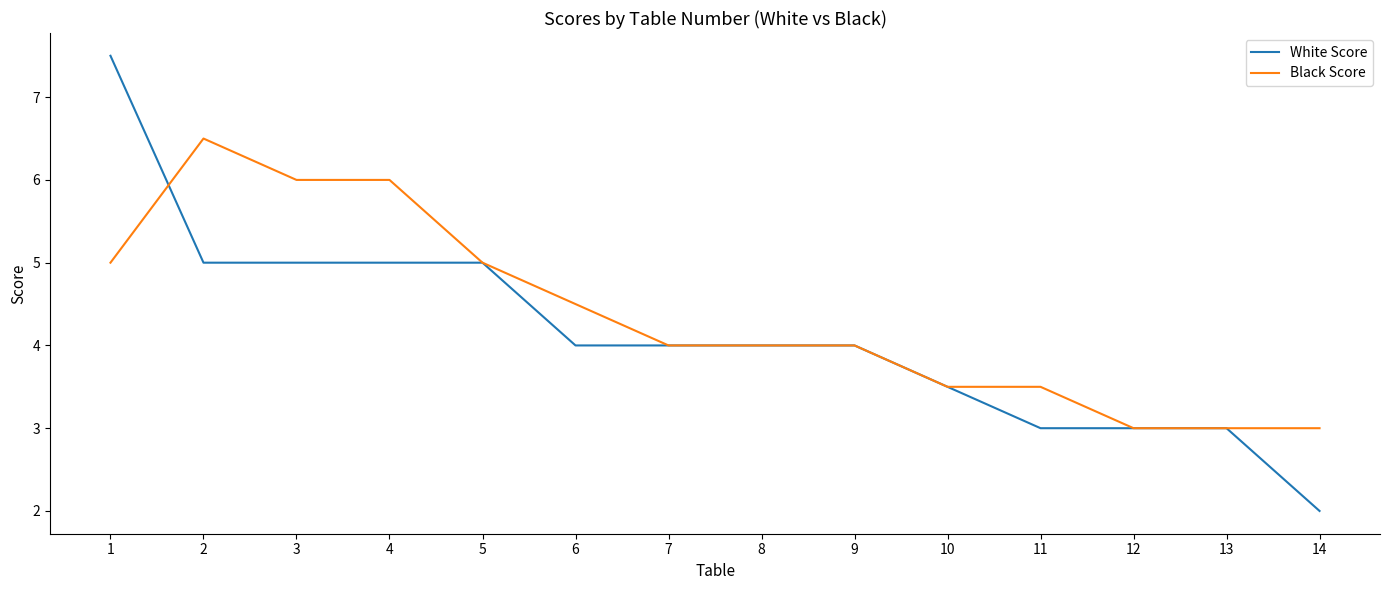

Is this an area chart (filled region under the line)?

No